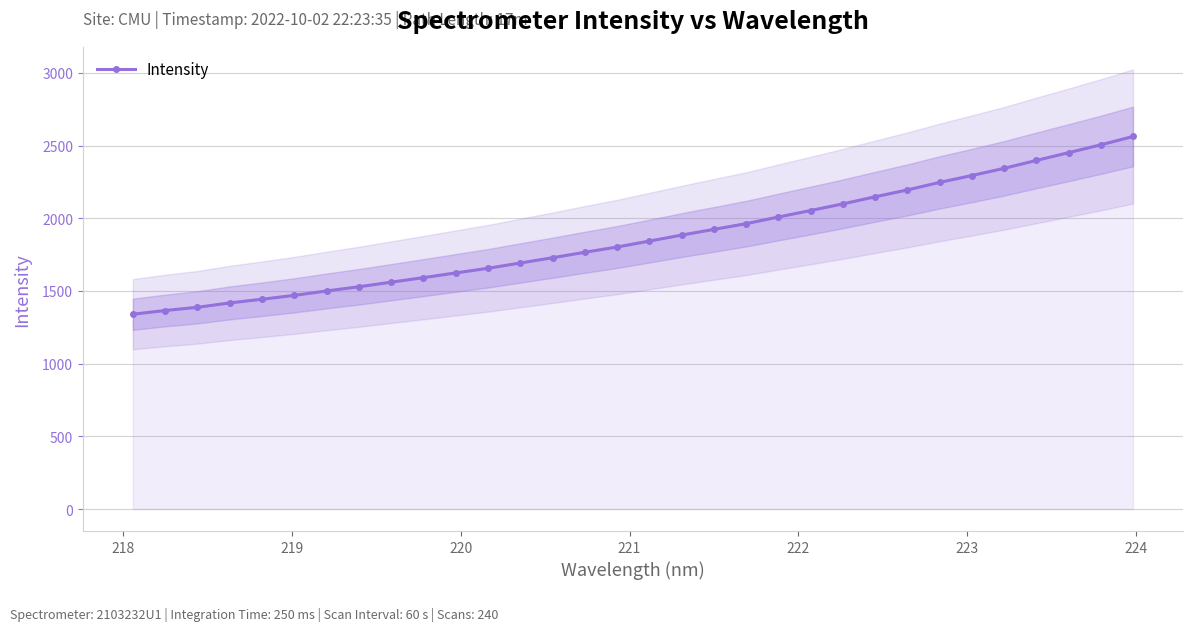

True or false: there are more than 1 points higher than both neighbors.

False